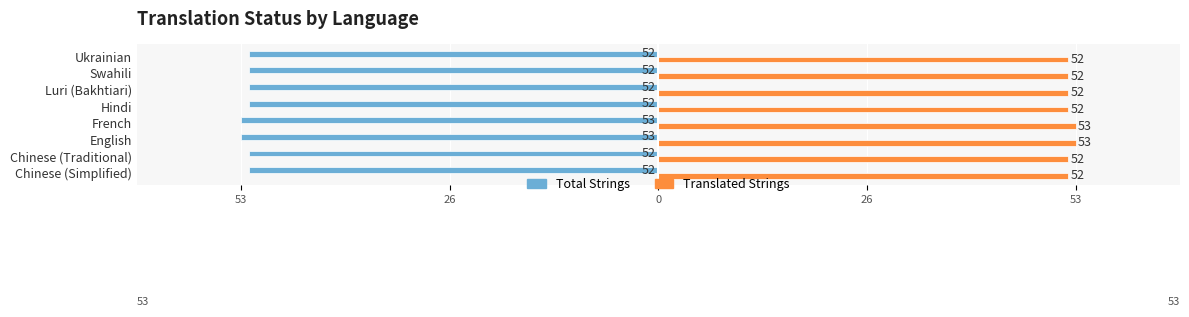

The value of translated at English is 82. True or false?

False